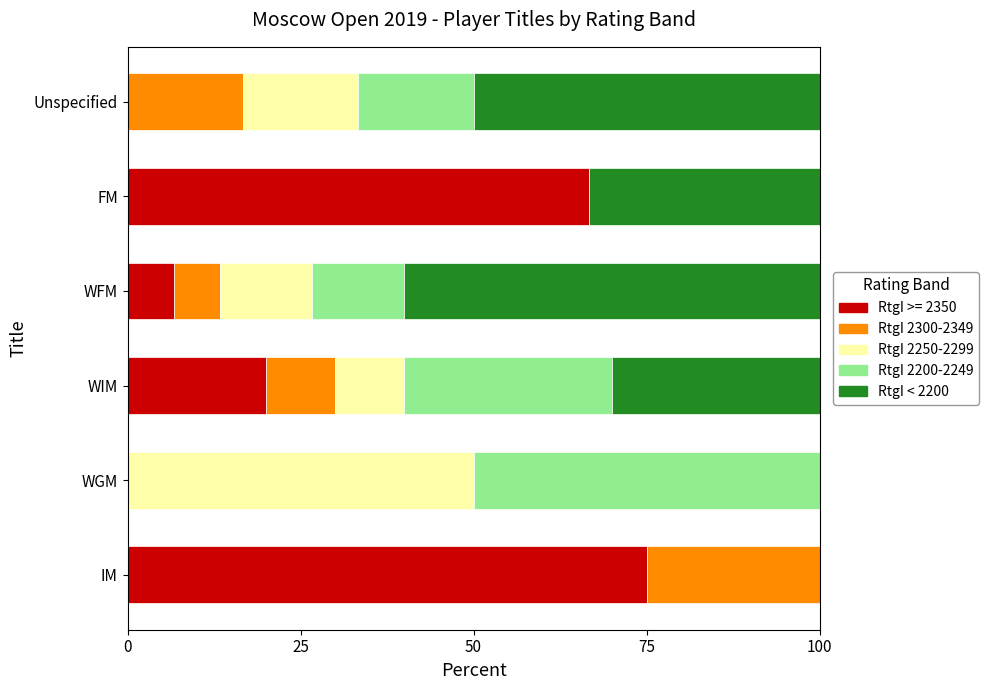

The value of RtgI >= 2350 at WFM is 6.7. True or false?

True